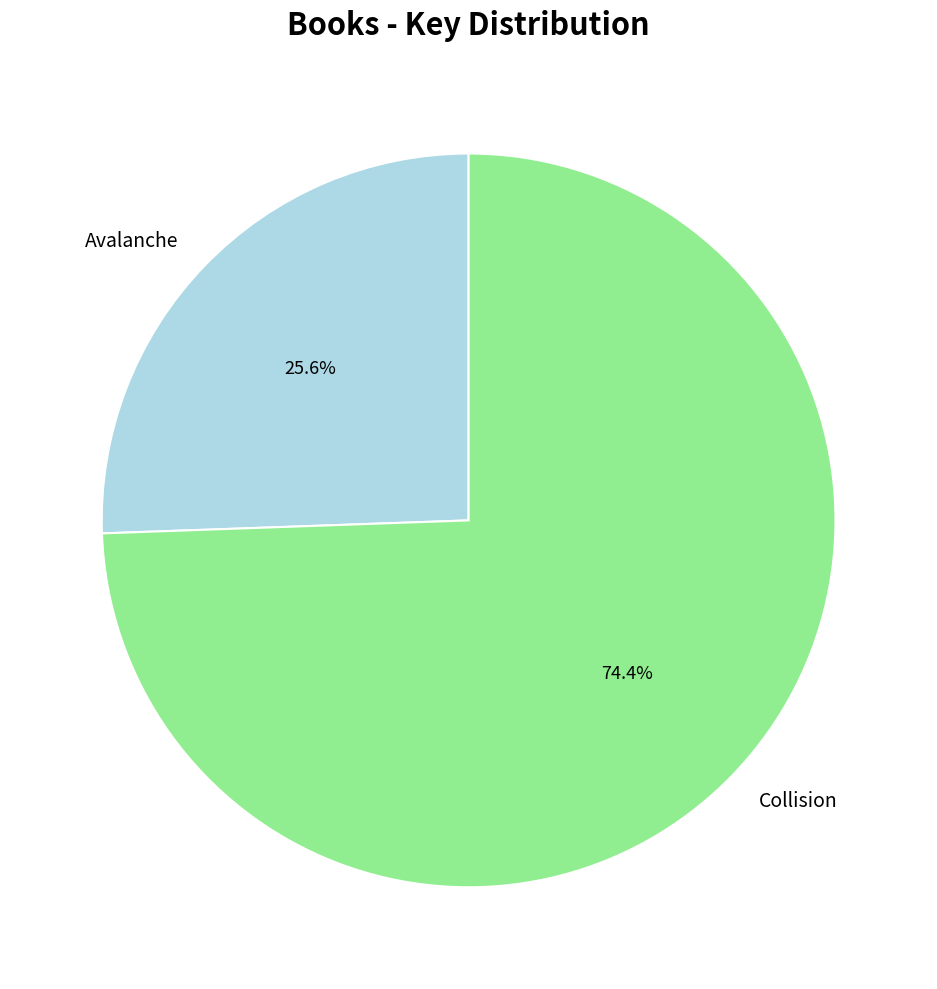

What percentage do Collision and Avalanche together represent?

100.0%